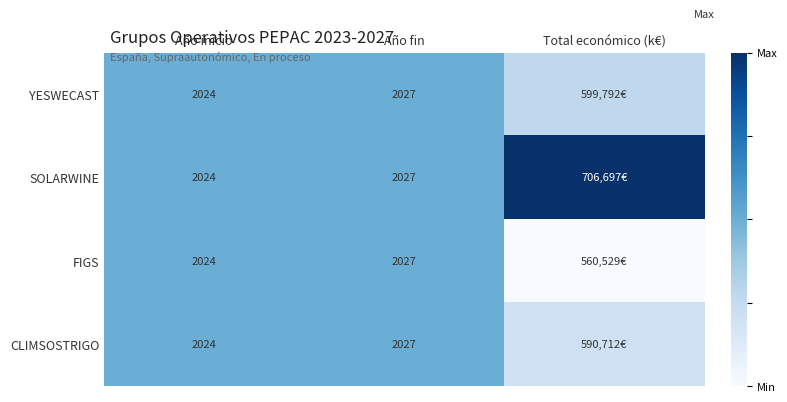

Is the value of CLIMSOSTRIGO at Año inicio greater than the value of SOLARWINE at Año fin?

No